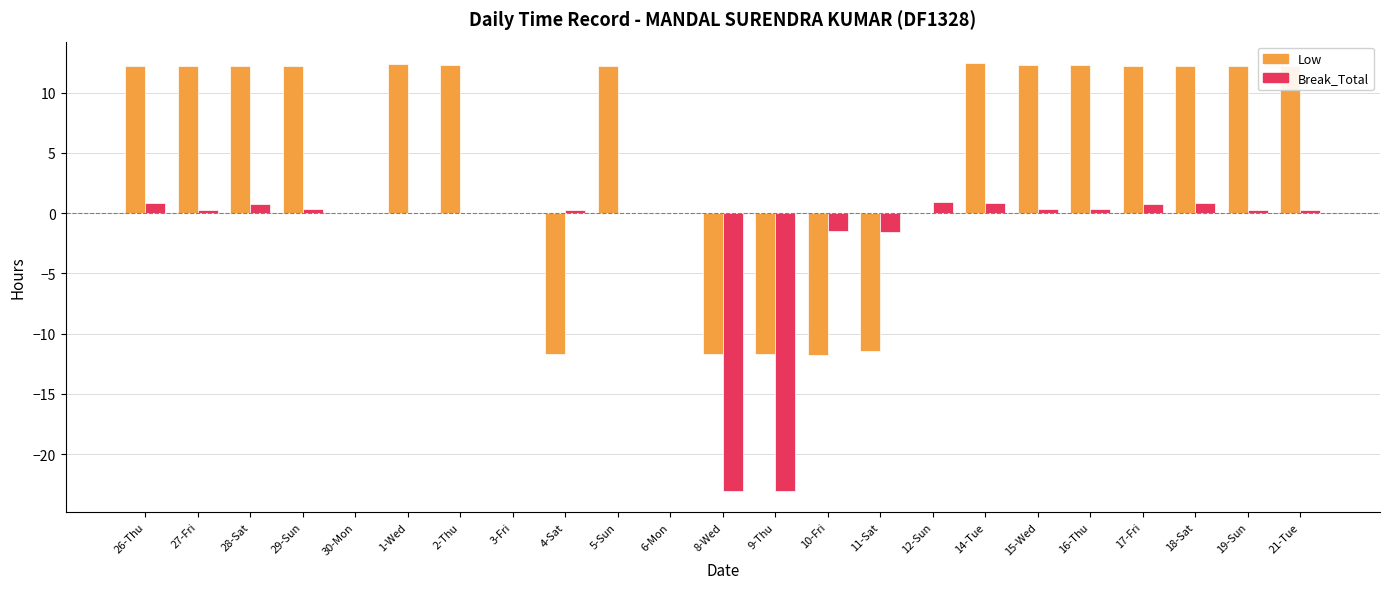

Which series has the largest total across all categories?

Low